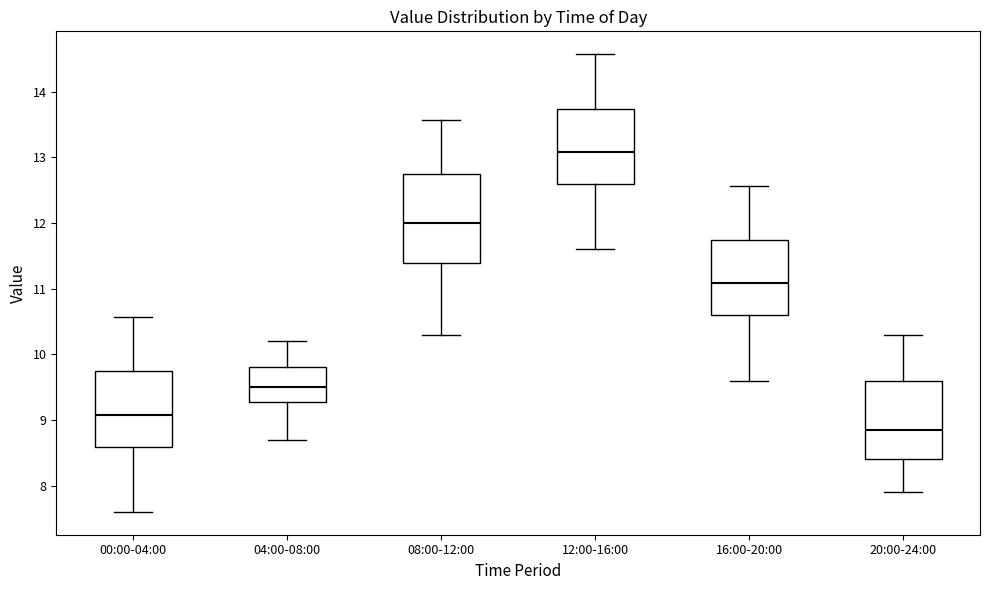

Which box is the tallest, from its lower edge to its upper edge?

08:00-12:00